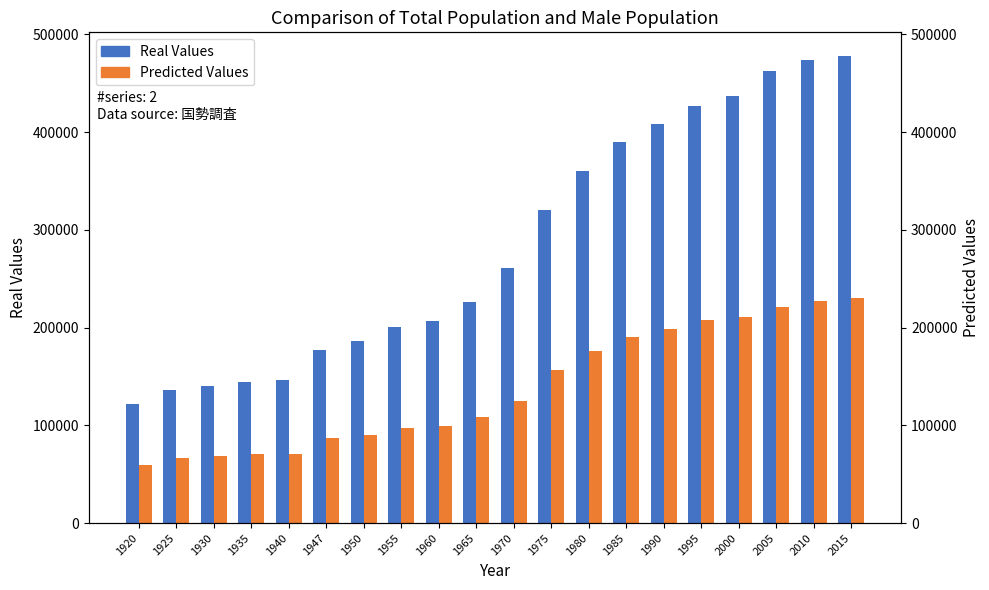

At which category is the sum across all series the highest?

2015